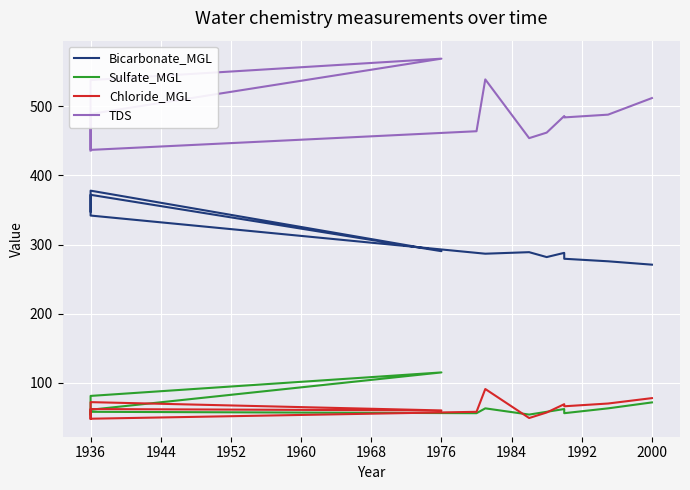

Is it true that Chloride_MGL equals 27.8 at 1984?

False